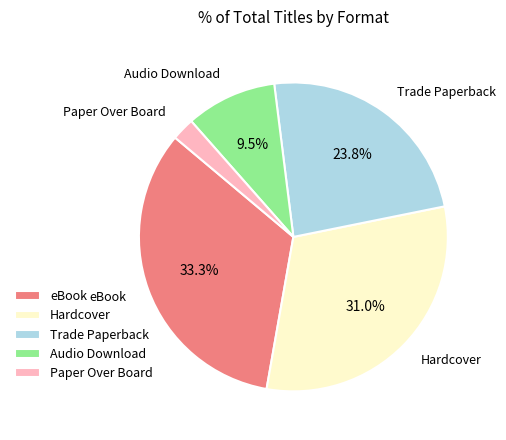

Between Paper Over Board and eBook, which is larger?

eBook